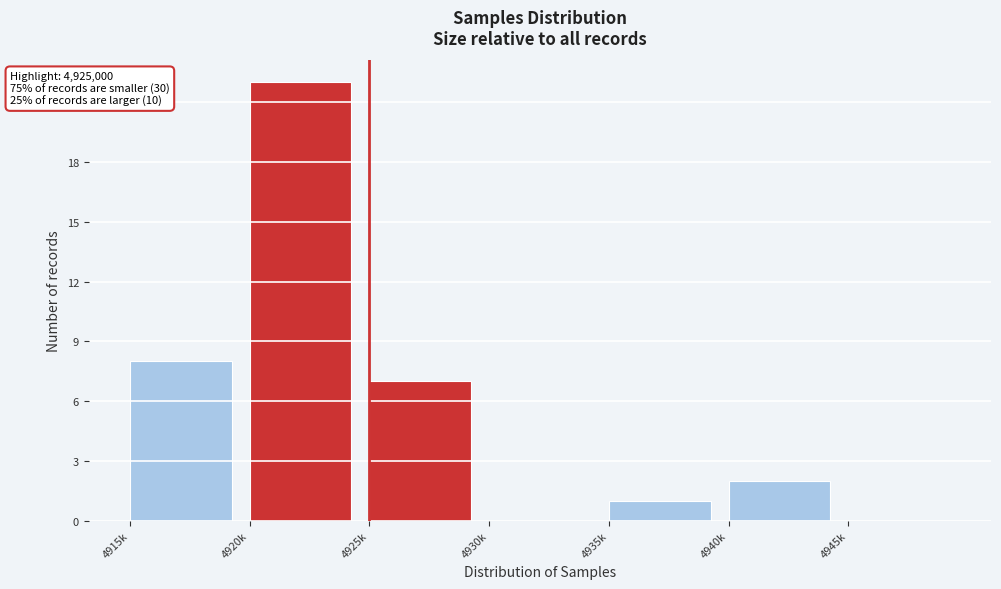

Reading left to right, transcribe all the data shown in this chart.

4915k=8	4920k=22	4925k=7	4930k=0	4935k=1	4940k=2	4945k=0